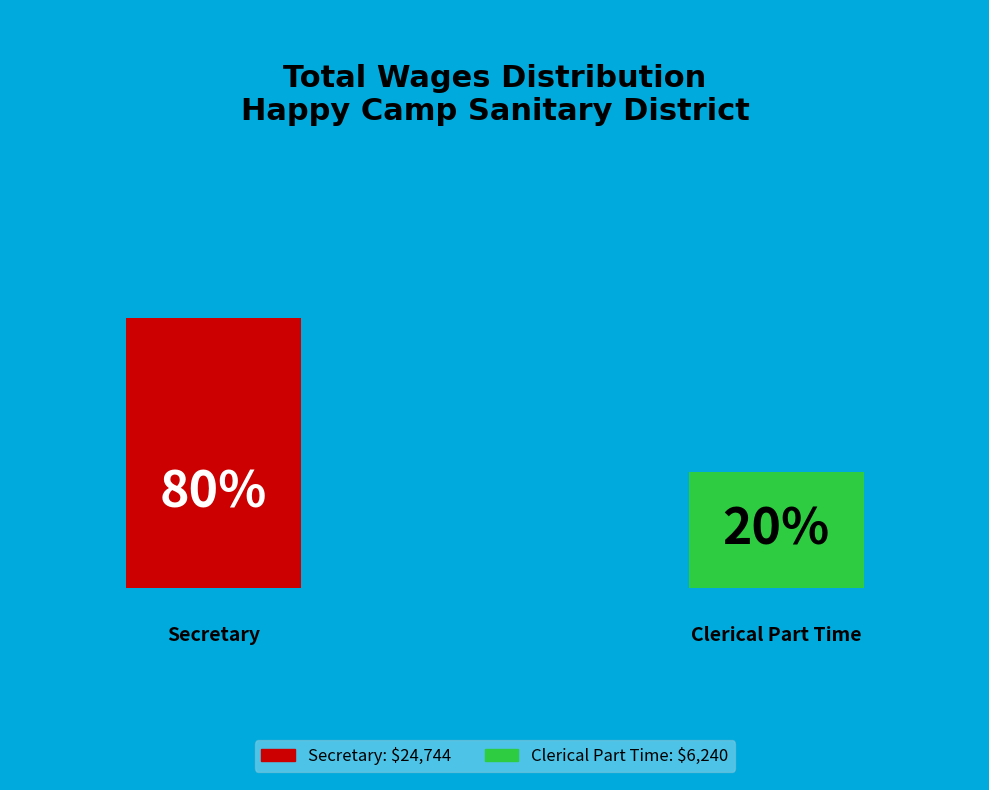

What percentage do Clerical Part Time and Secretary together represent?

100.0%